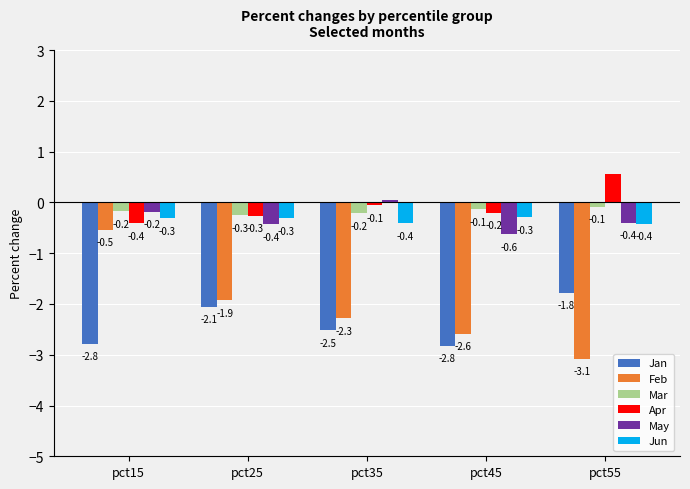

What is the value of the Jun bar at the 2nd from the left?

-0.3